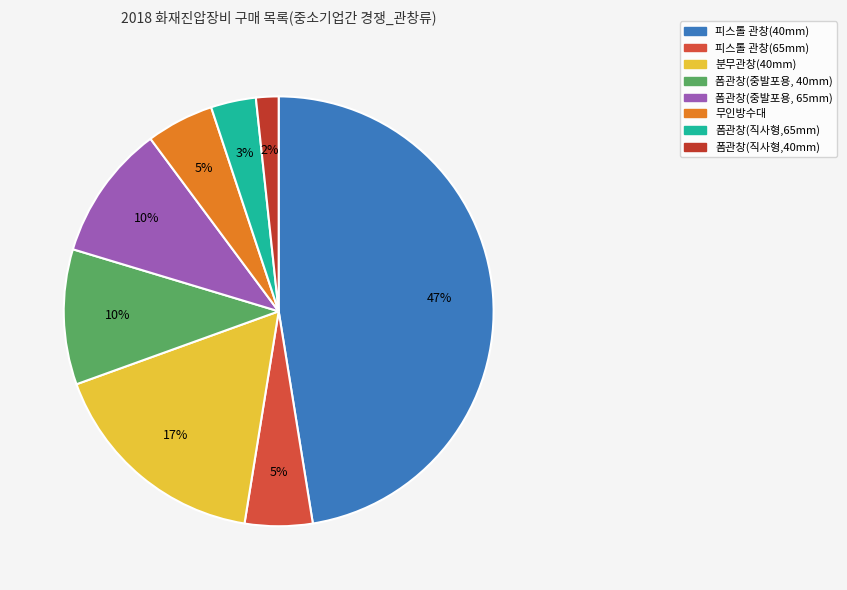

What is the ratio of the value at 폼관창(중발포용, 65mm) to the value at 피스톨 관창(65mm)?

2.0